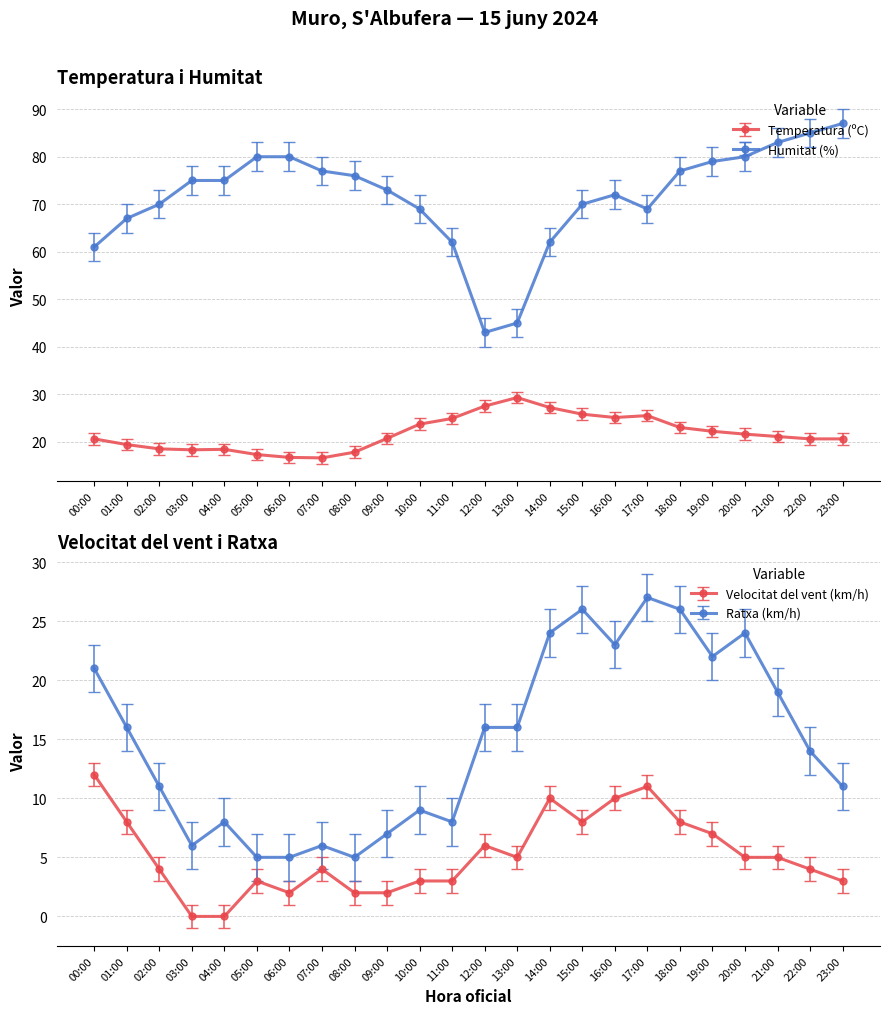

The value of Temperatura (C) at 17:00 is 7.1. True or false?

False